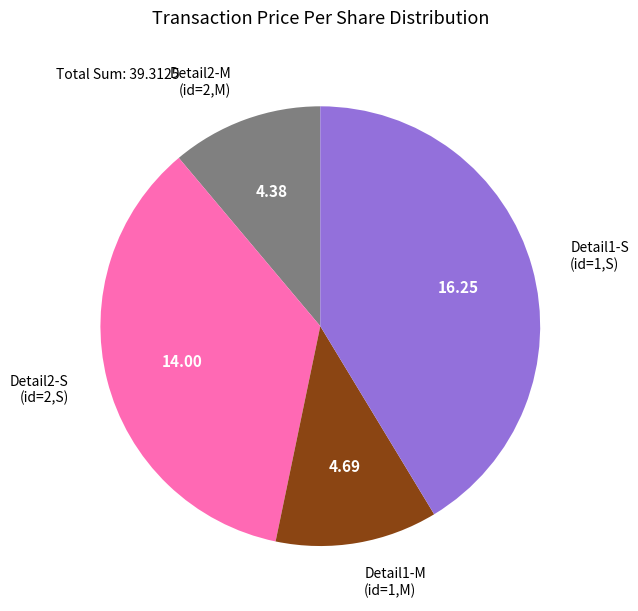

Does any single category account for the majority?

No